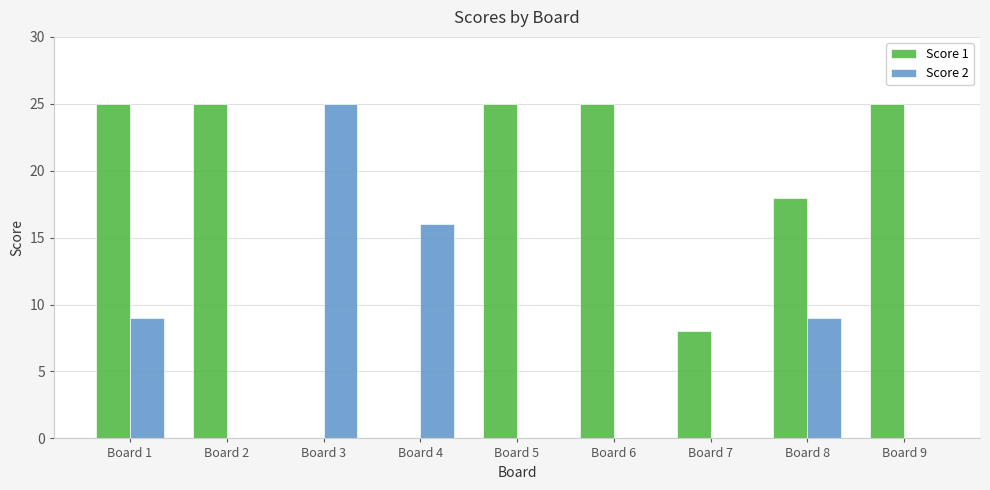

How many groups of bars are there?

9